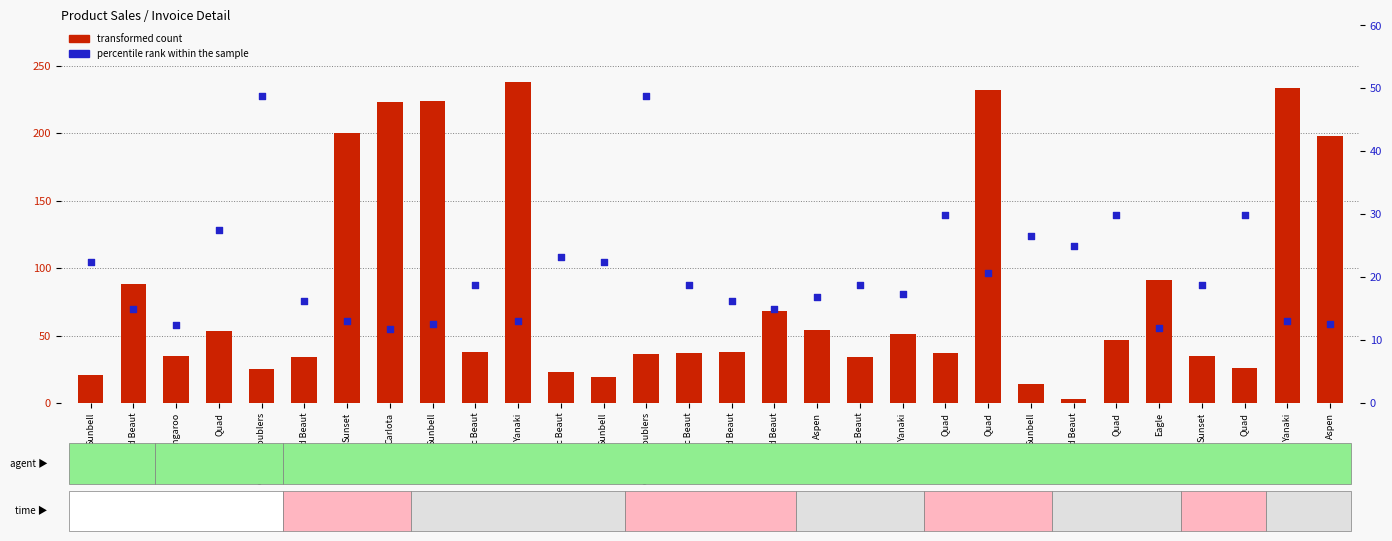

What is the total value across all series at Majestic Beaut?

56.8